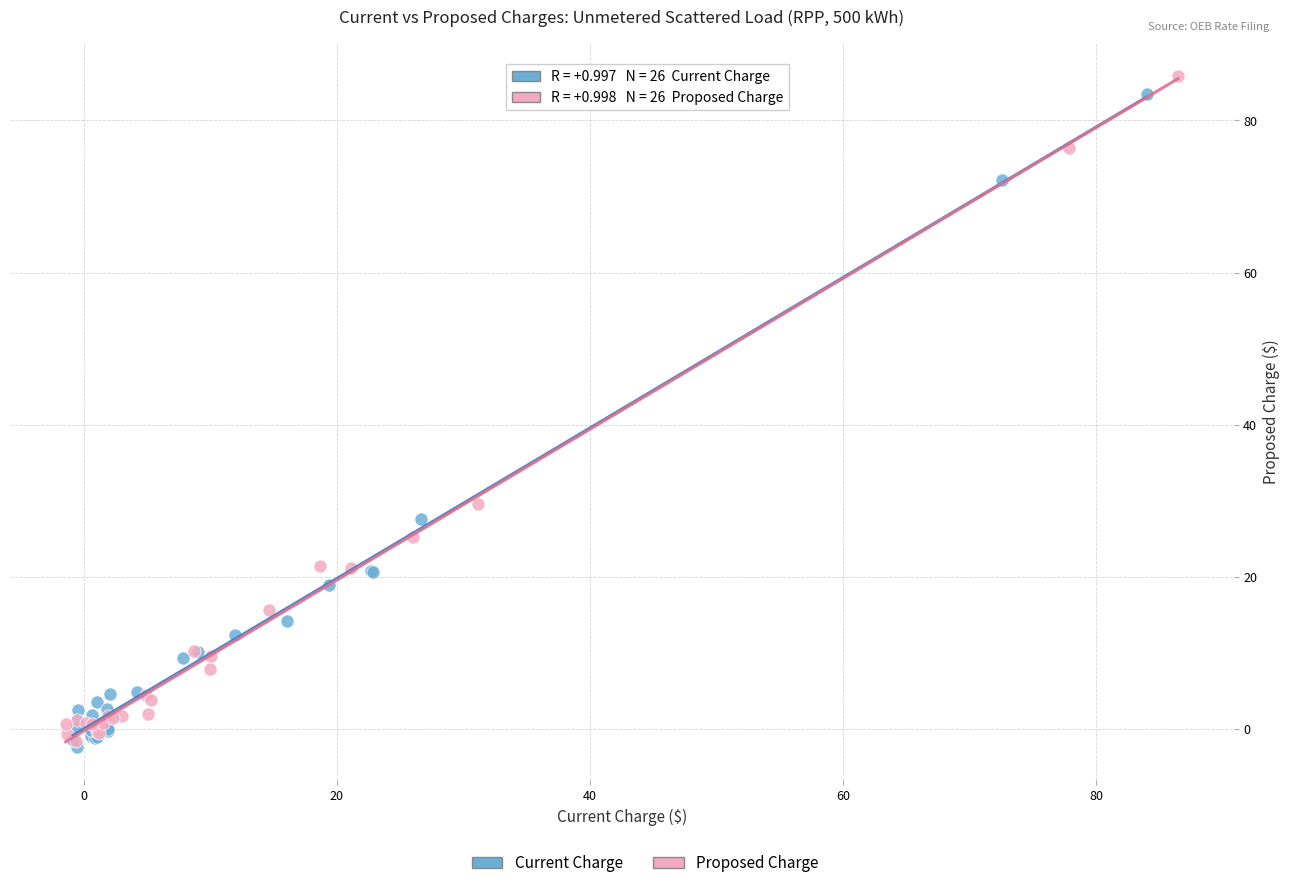

Which series has the widest spread of Y values?

Proposed Charge